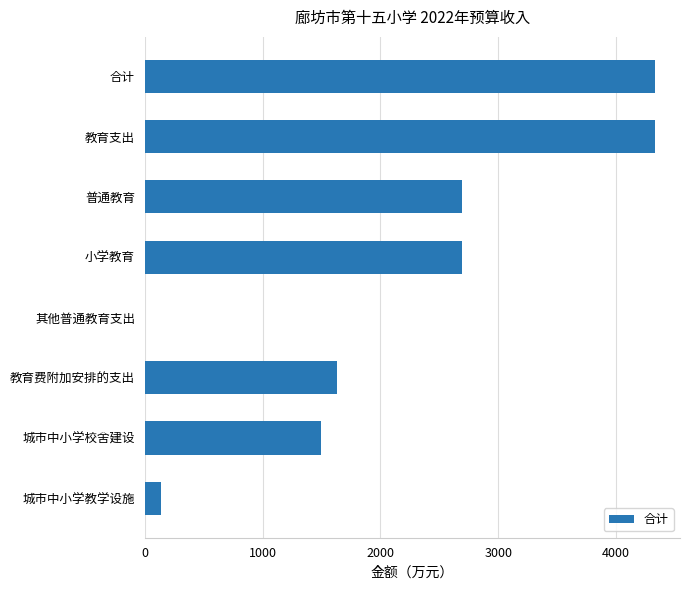

Which has a higher value, 城市中小学校舍建设 or 教育支出?

教育支出